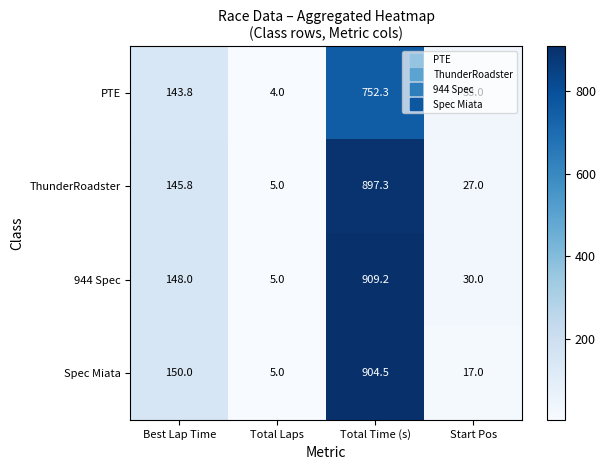

How many values in the 944 Spec series are below 148?

2